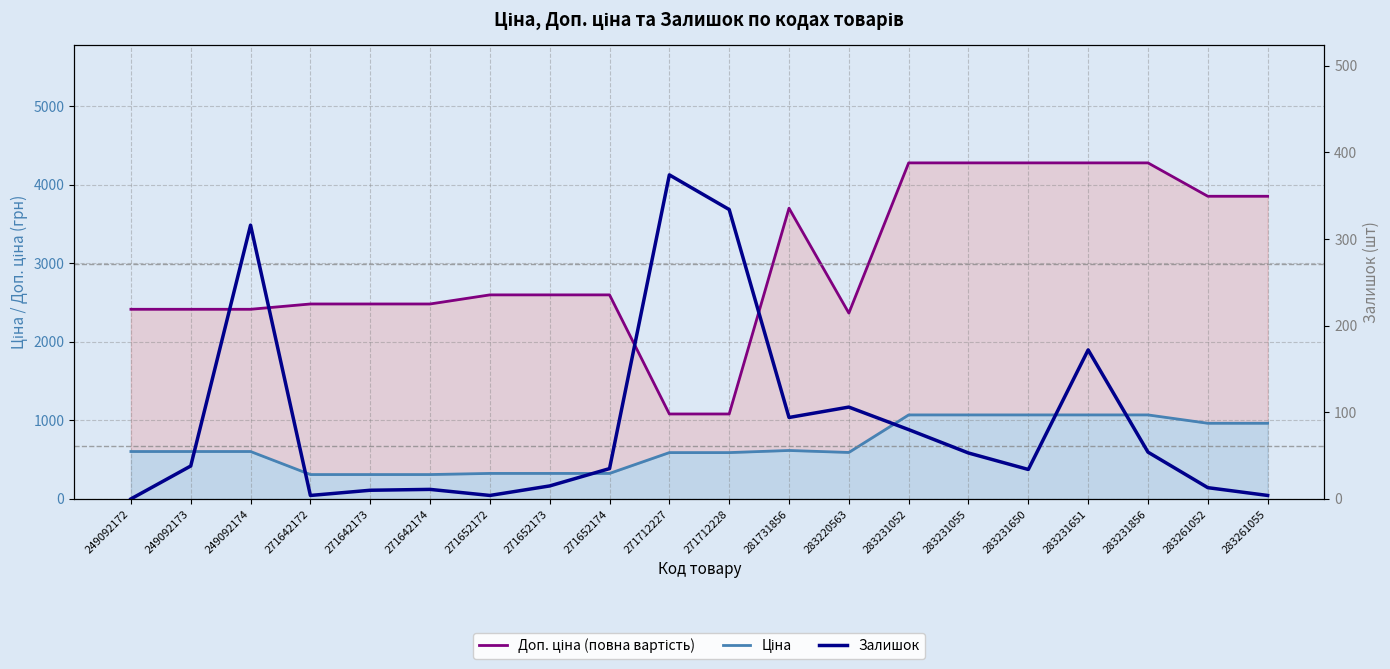

What is the minimum value for Ціна?

310.3